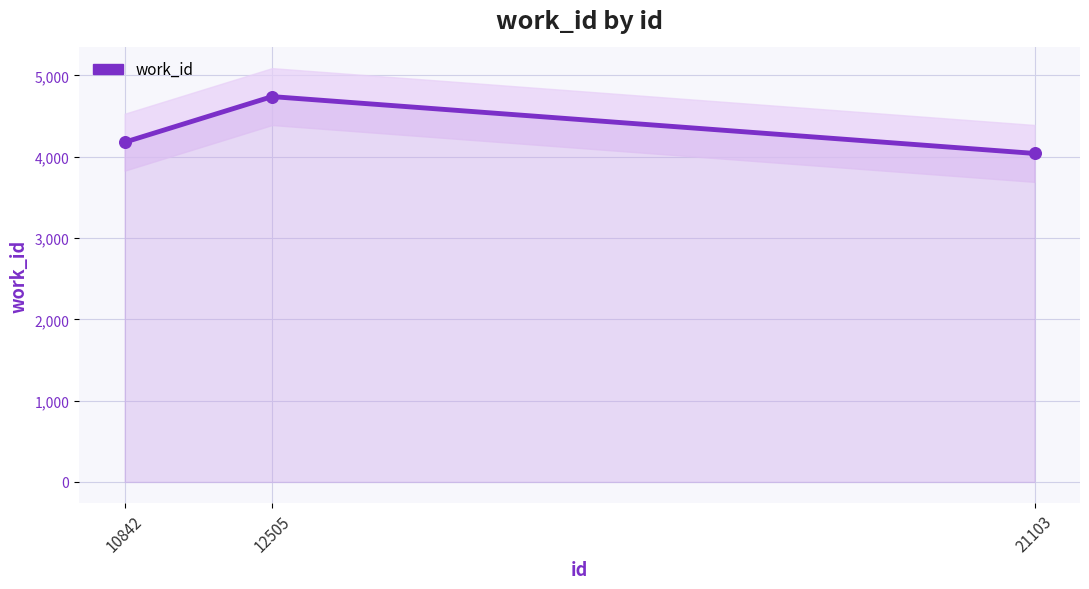

Which has a higher value, 12505 or 10842?

12505